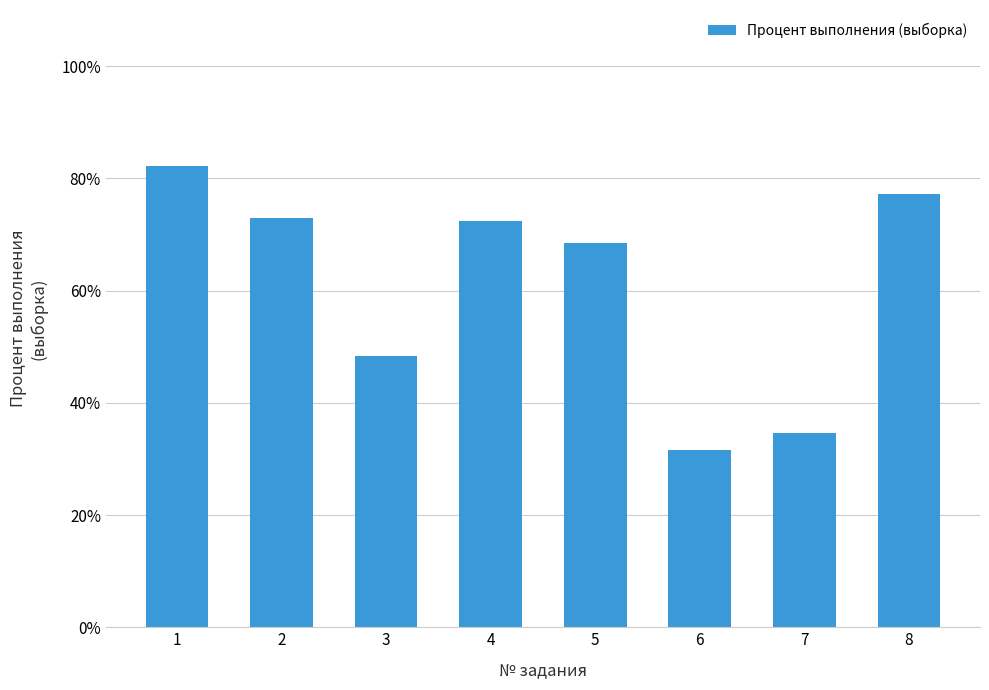

What is the smallest value displayed?

31.6